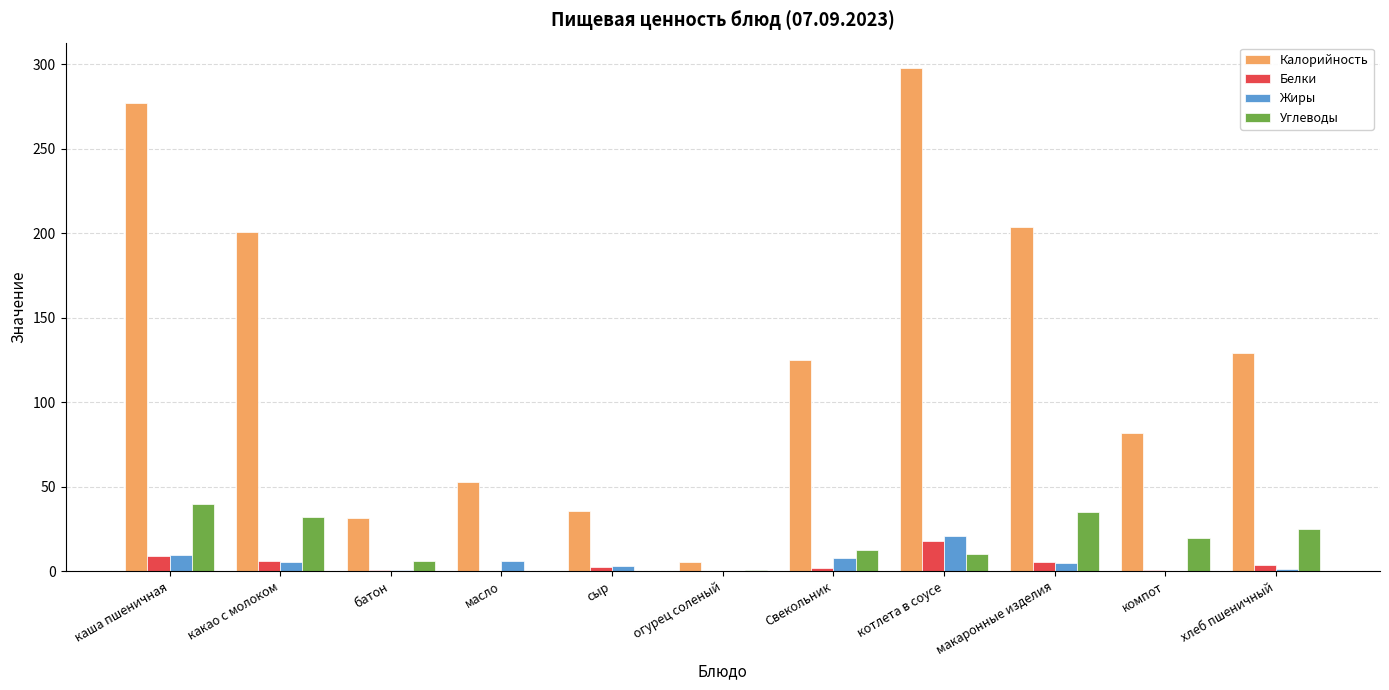

True or false: Углеводы has a value of 25.1 at хлеб пшеничный.

True